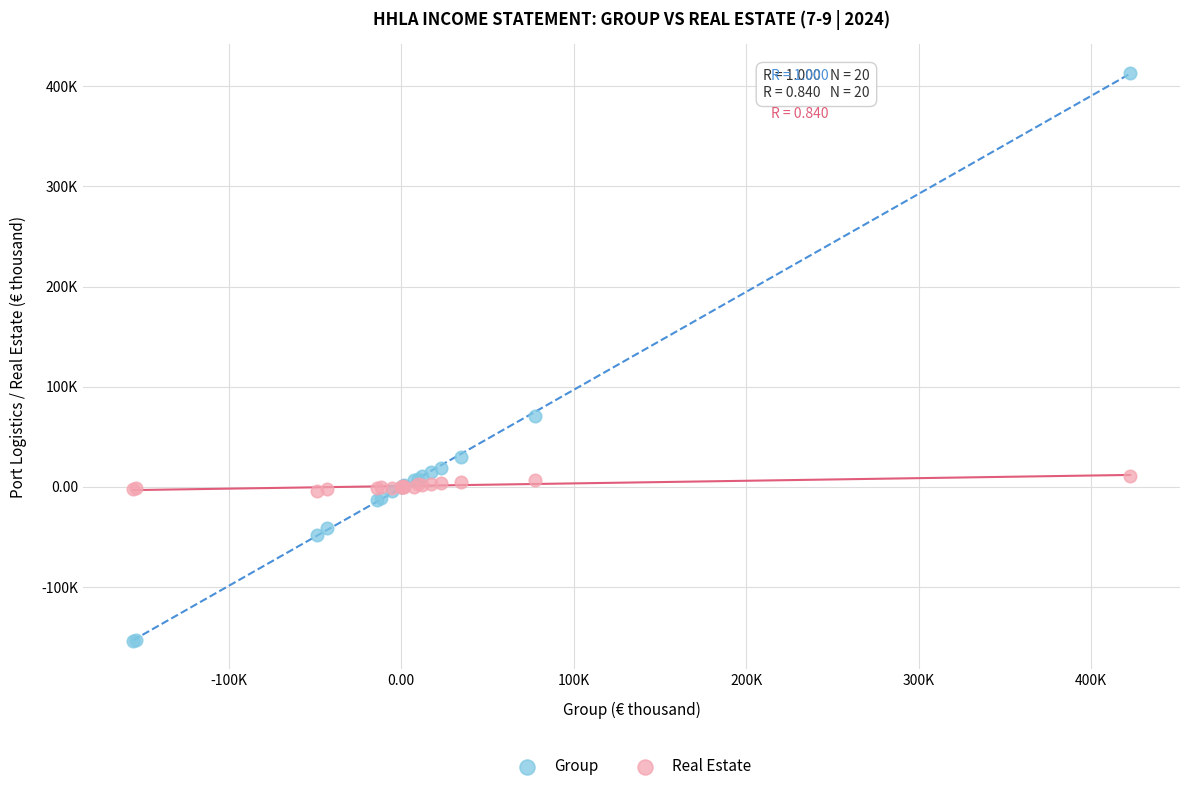

Which series contains the highest Y value?

Group